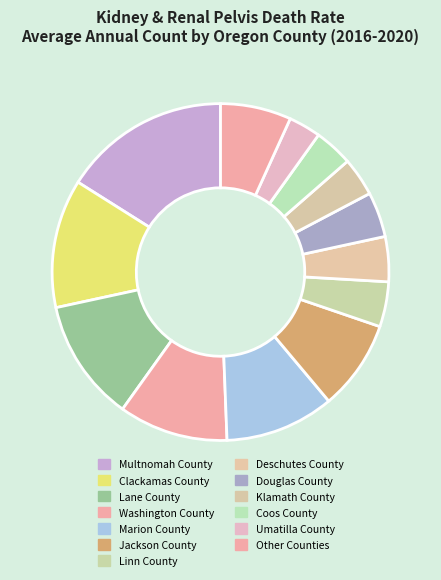

Count the number of slices in the pie.

13